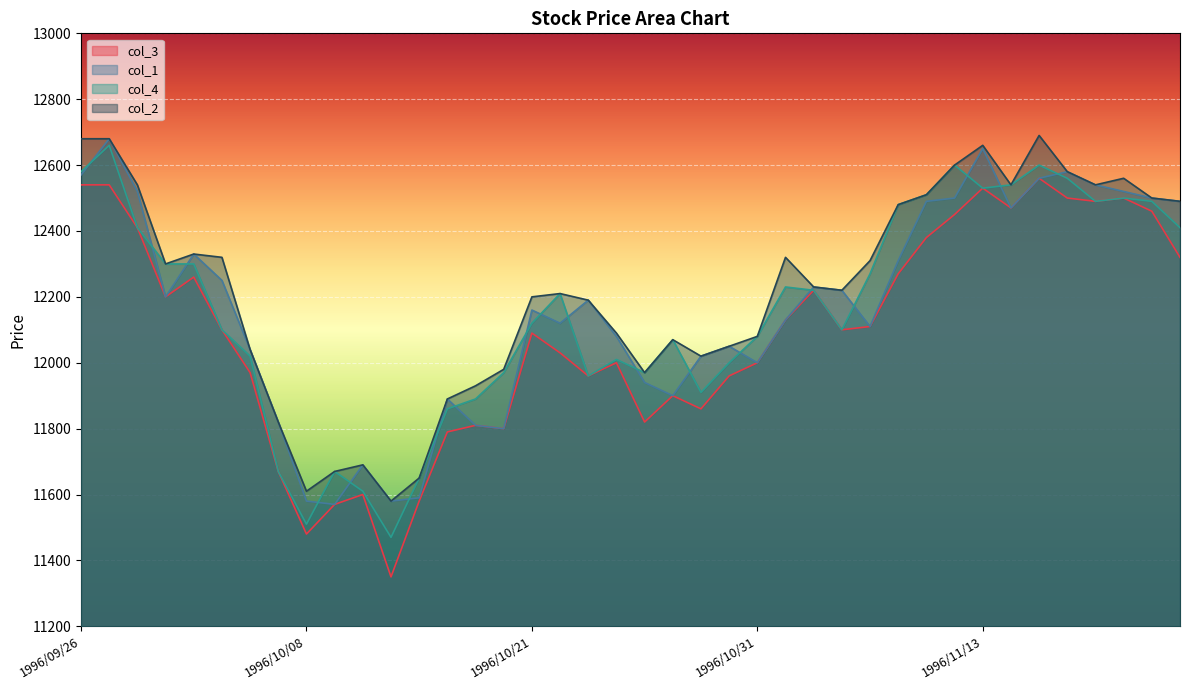

Reading right to left, what are all the values shown in this chart?

col_3: 12320	12460	12500	12490	12500	12560	12470	12530	12450	12380	12270	12110	12100	12220	12130	12000	11960	11860	11900	11820	12000	11960	12030	12090	11800	11810	11790	11580	11350	11600	11570	11480	11670	11970	12100	12260	12200	12410	12540	12540
col_1: 12490	12500	12520	12540	12580	12560	12470	12650	12500	12490	12310	12110	12220	12230	12130	12000	12050	12020	11900	11940	12080	12190	12120	12160	11800	11810	11890	11590	11580	11690	11570	11580	11820	12040	12250	12330	12200	12520	12680	12570
col_4: 12410	12490	12500	12490	12560	12600	12540	12530	12600	12510	12480	12270	12100	12220	12230	12080	12000	11910	12070	11970	12010	11960	12210	12120	11970	11890	11860	11650	11470	11610	11670	11510	11670	12020	12100	12300	12300	12410	12660	12580
col_2: 12490	12500	12560	12540	12580	12690	12540	12660	12600	12510	12480	12310	12220	12230	12320	12080	12050	12020	12070	11970	12090	12190	12210	12200	11980	11930	11890	11650	11580	11690	11670	11610	11820	12040	12320	12330	12300	12540	12680	12680